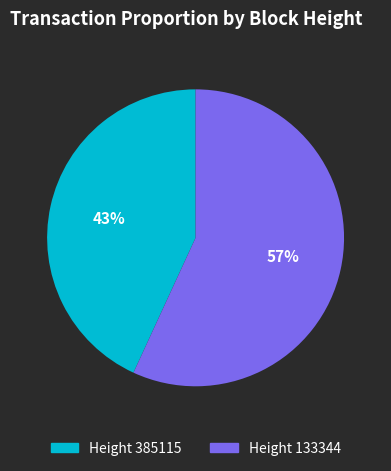

How many segments does this pie chart have?

2